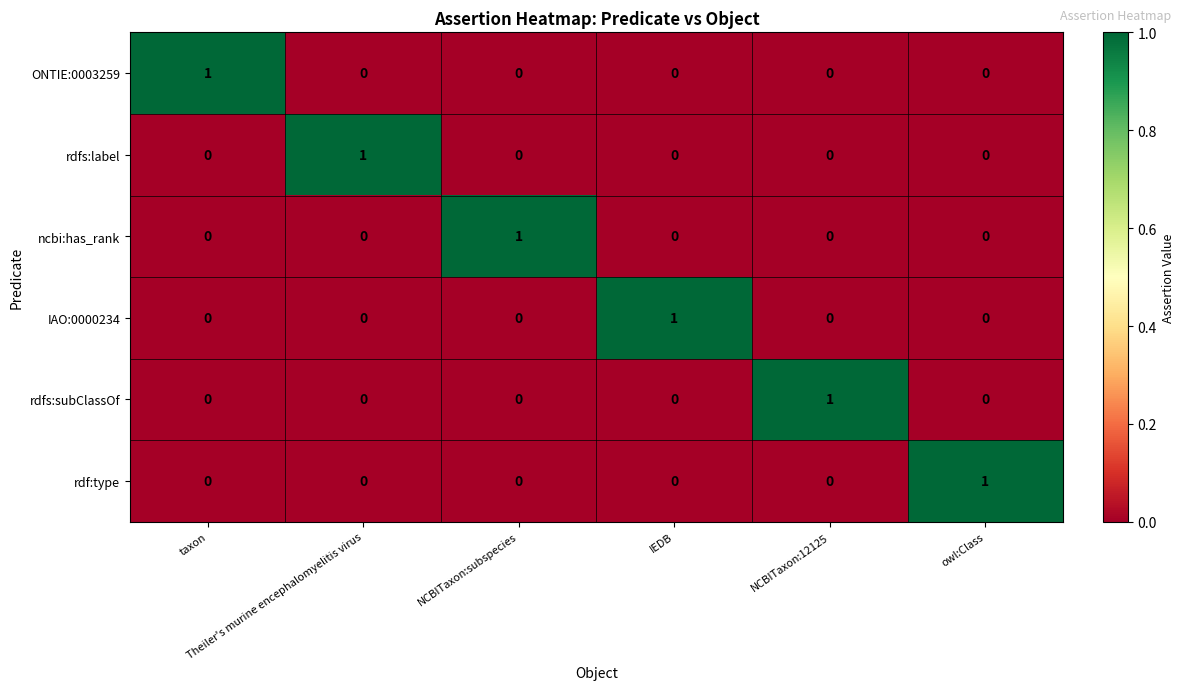

How many ncbi:has_rank values are between 0 and 1?

6